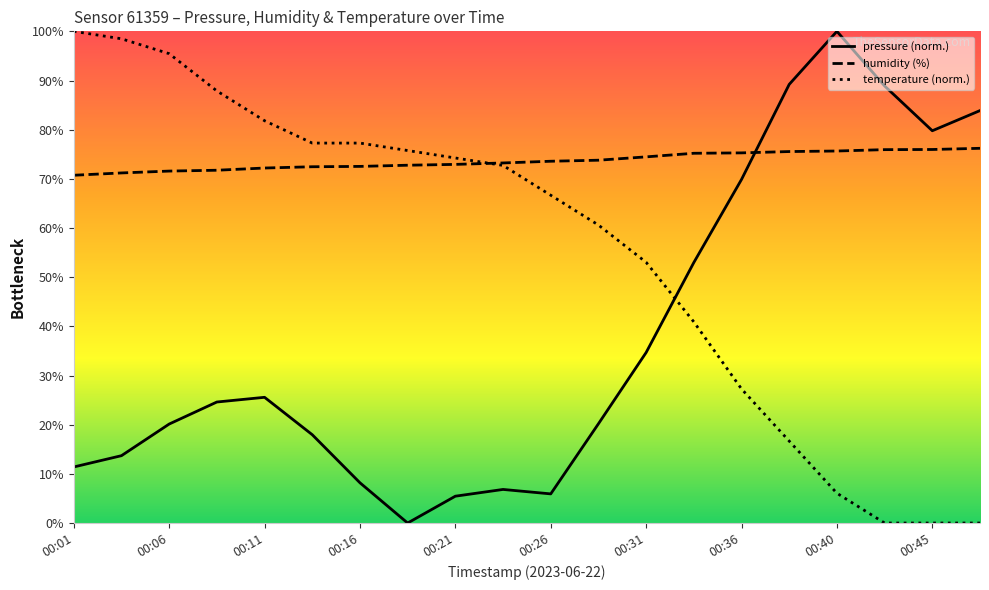

Reading left to right, extract all data points from this chart.

pressure: 11.4	13.7	20.1	24.6	25.6	18.0	8.2	0.0	5.5	6.8	5.9	20.2	34.7	53.0	69.9	89.2	100.0	88.9	79.8	83.9
humidity: 70.7	71.2	71.6	71.8	72.2	72.5	72.5	72.8	72.9	73.2	73.6	73.8	74.5	75.2	75.3	75.5	75.7	75.9	76.0	76.2
temperature: 100.0	98.5	95.5	87.9	81.8	77.3	77.3	75.8	74.2	72.7	66.7	60.6	53.0	40.9	27.3	16.7	6.1	0.0	0.0	0.0